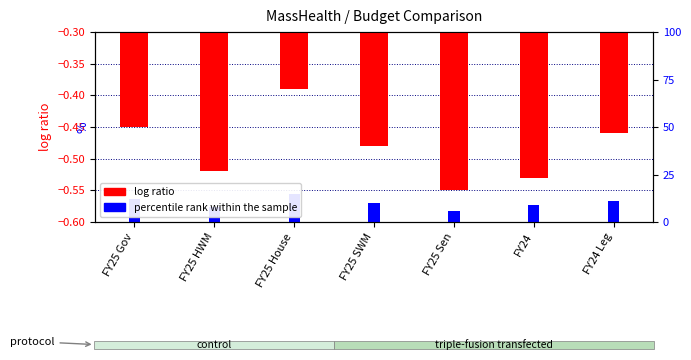

Reading left to right, transcribe all the data shown in this chart.

FY25 Gov=-0.5	FY25 HWM=-0.5	FY25 House=-0.4	FY25 SWM=-0.5	FY25 Sen=-0.6	FY24=-0.5	FY24 Leg=-0.5